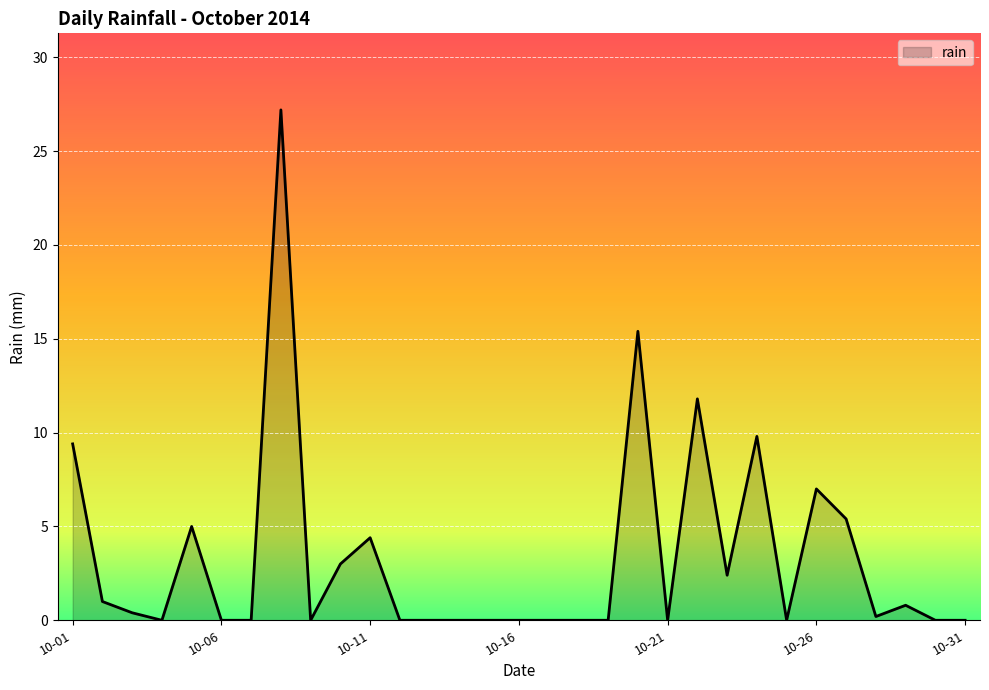

What is the maximum value shown in the chart?

27.2